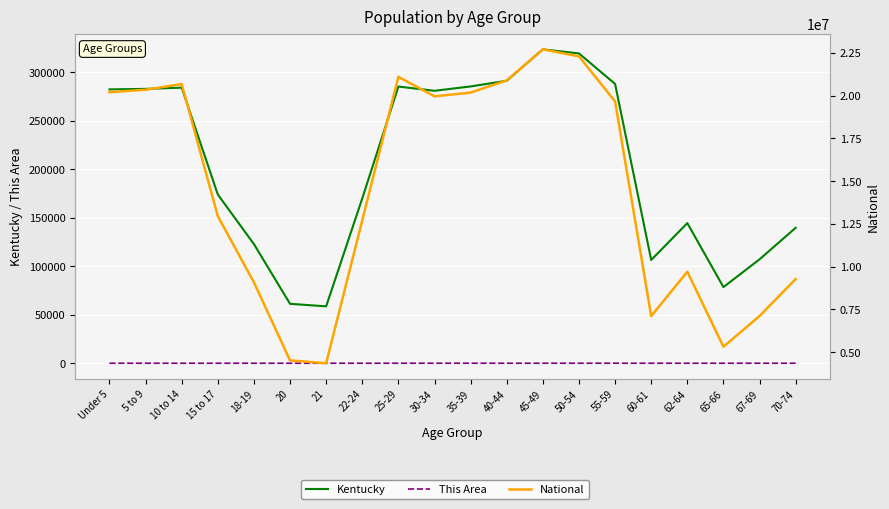

What is the average value of the National series?

14509549